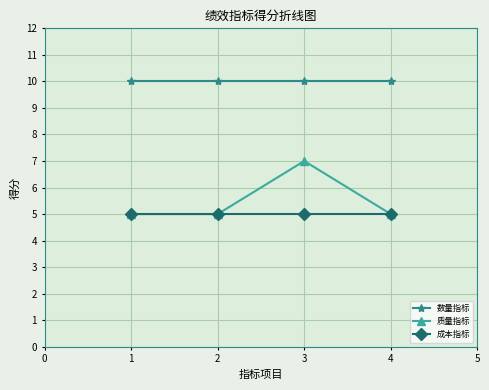

What is the maximum value for 数量指标?

10